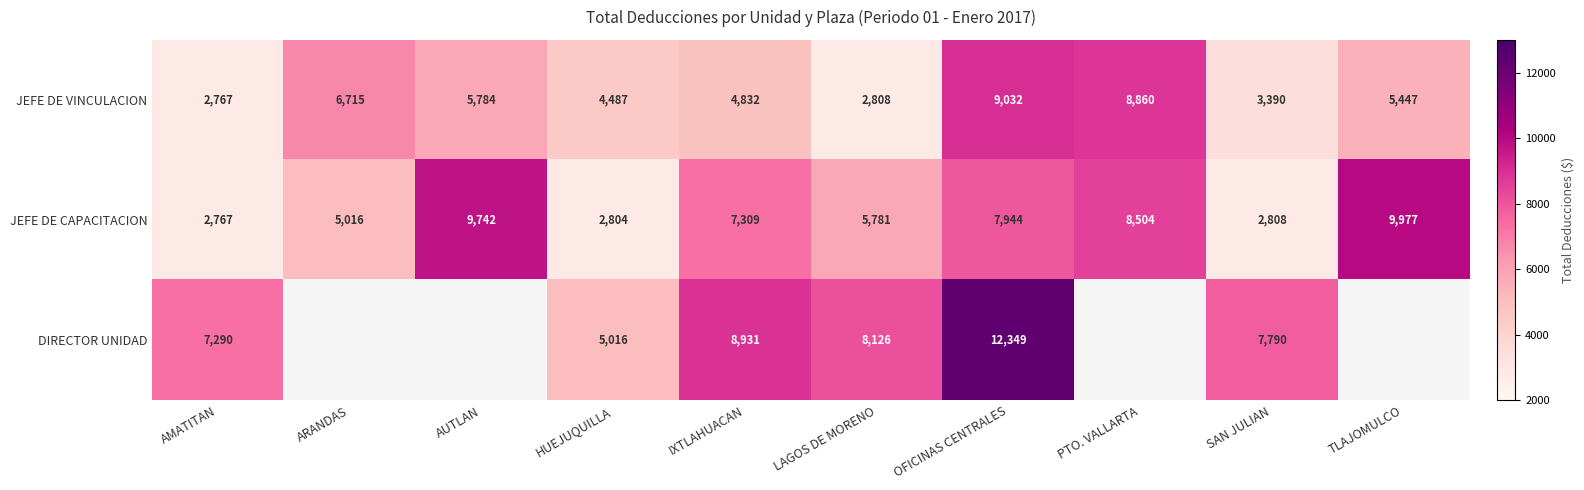

Is the value of DIRECTOR UNIDAD at AMATITAN greater than the value of JEFE DE VINCULACION at TLAJOMULCO?

Yes